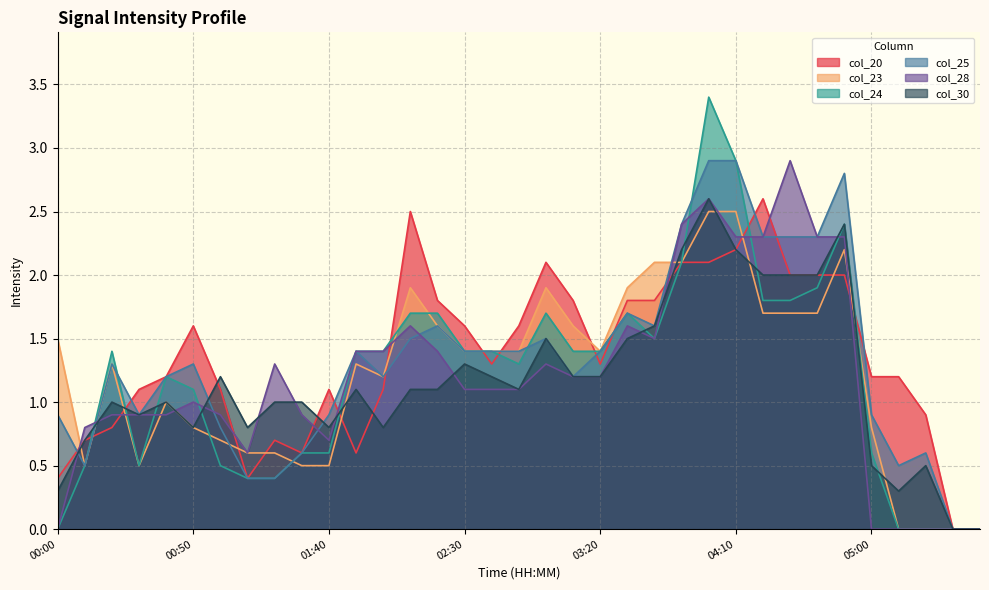

At which label does col_20 reach its peak?

04:20